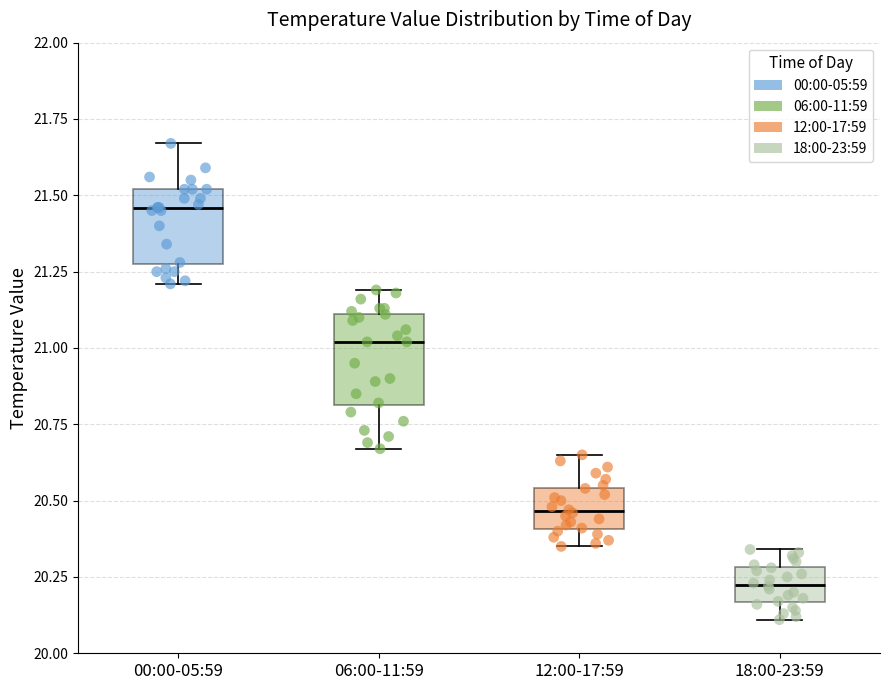

Which box's median line is the lowest?

18:00-23:59